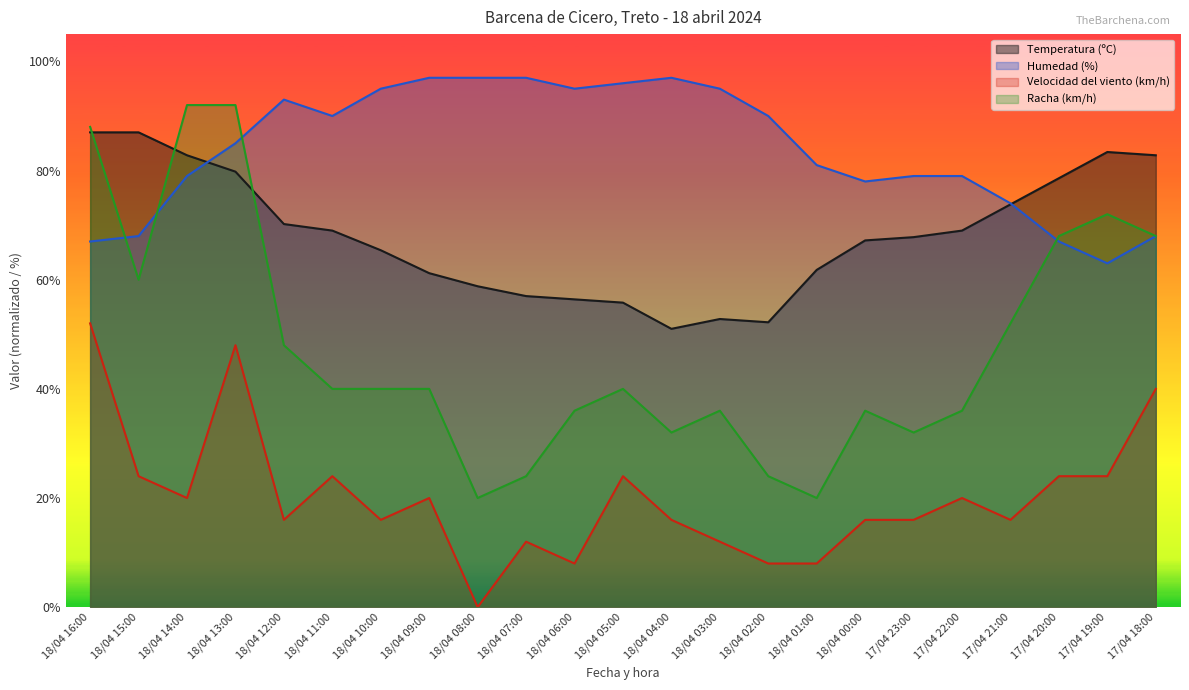

What position from the left is 18/04 03:00?

14